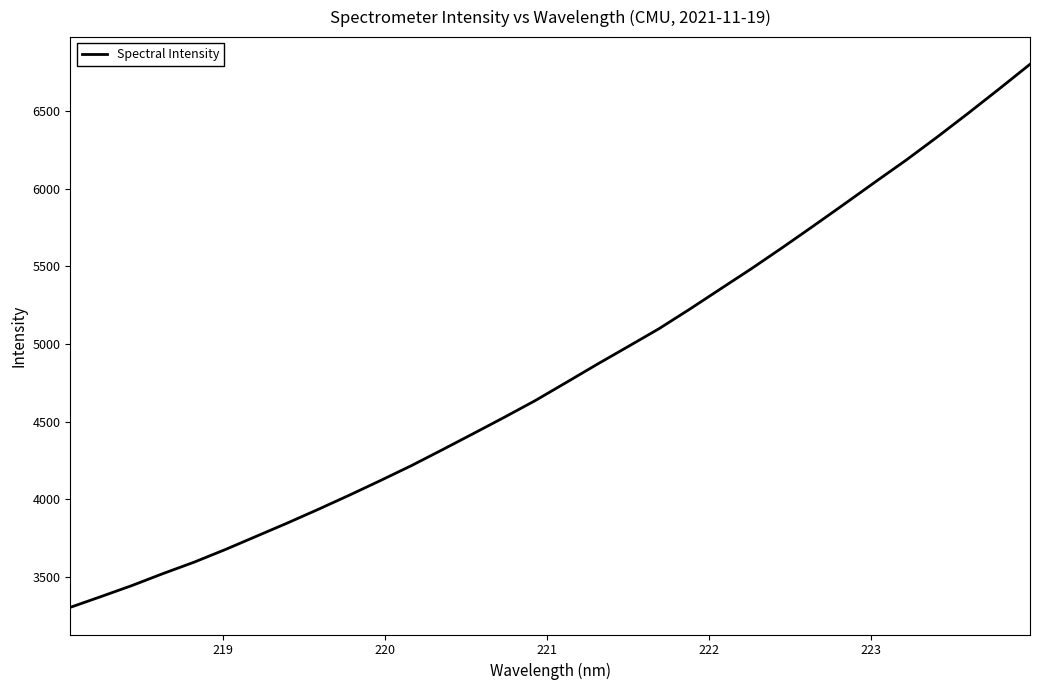

What is the greatest value displayed?

6803.2